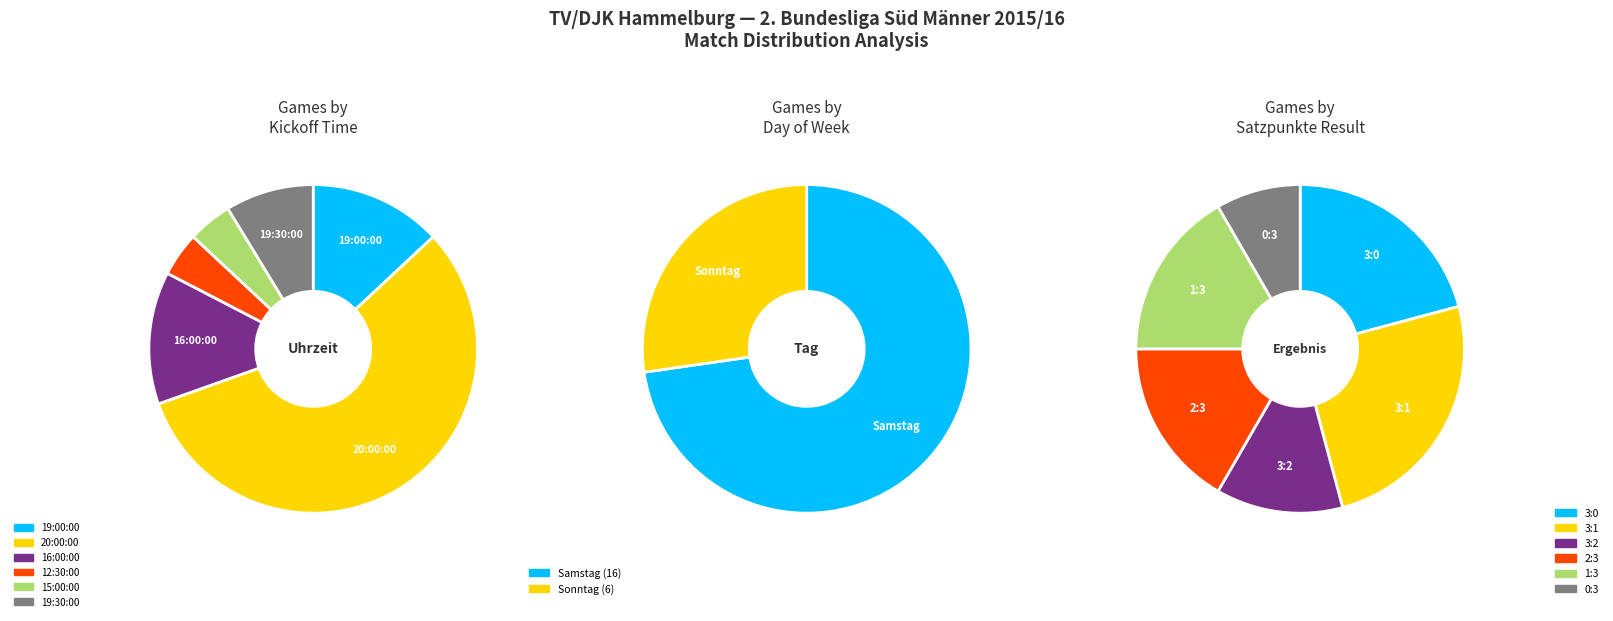

To the nearest percent, what is the difference between the largest and smallest slice percentages?

52%